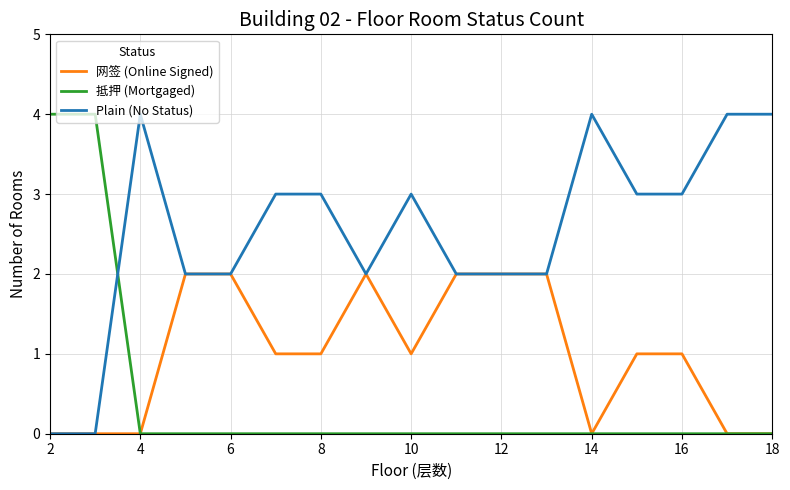

What are all the series names shown in the legend?

网签 (Online Signed), 抵押 (Mortgaged), Plain (No Status)